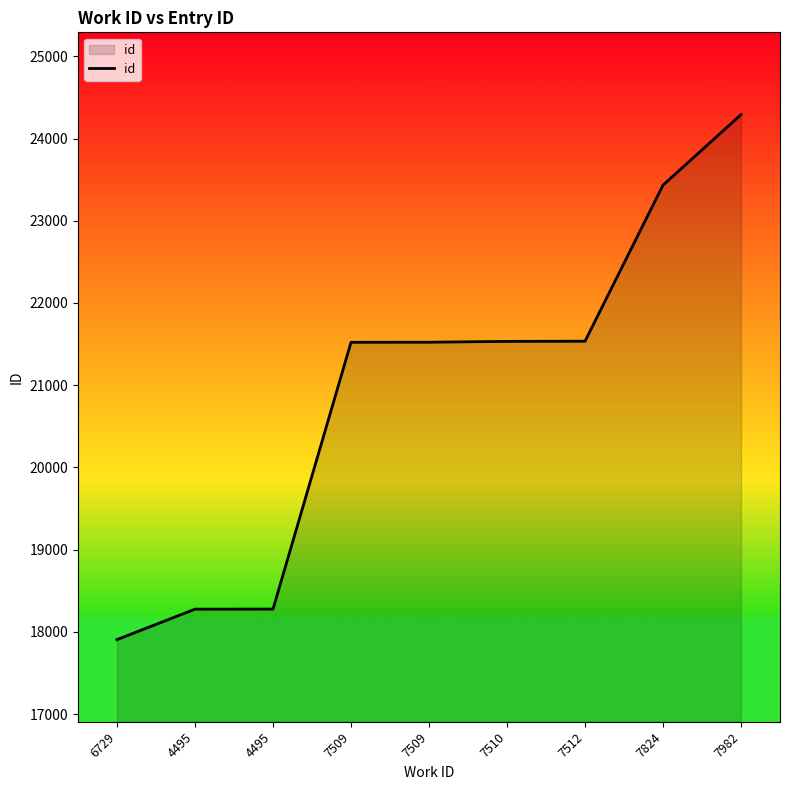

What is the minimum value shown in the chart?

17907